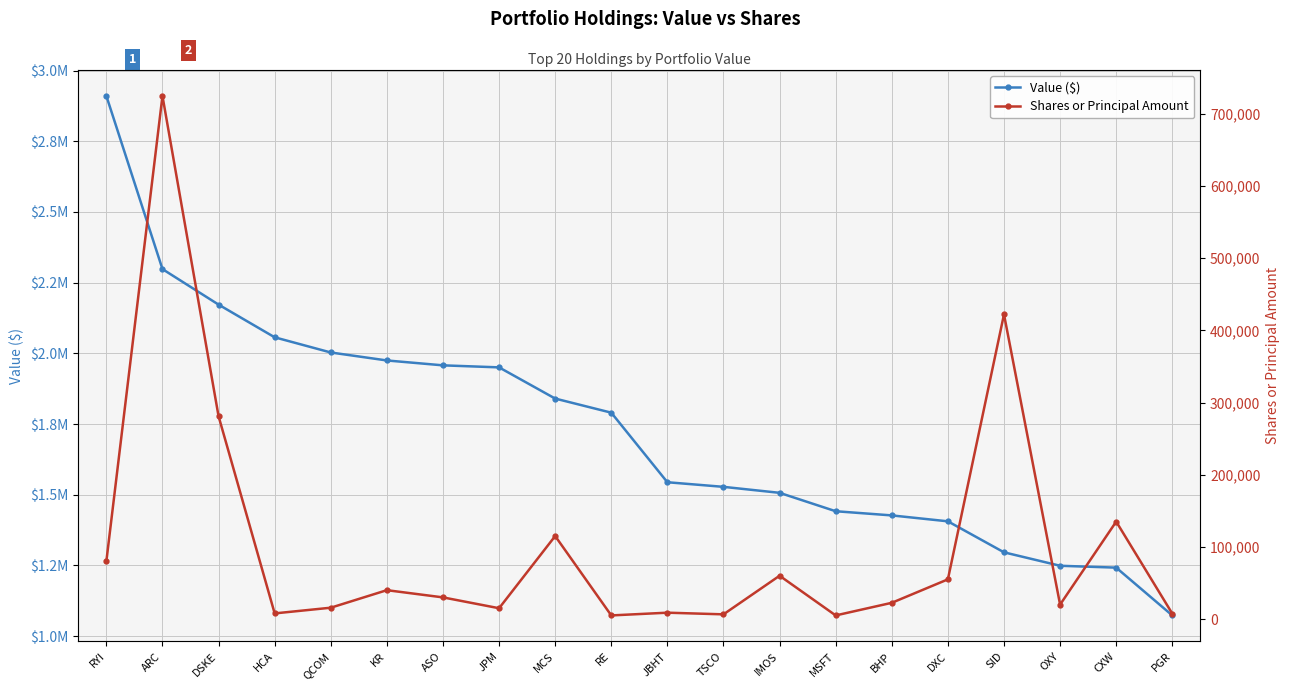

Which series has the largest range (max minus min)?

Value ($)